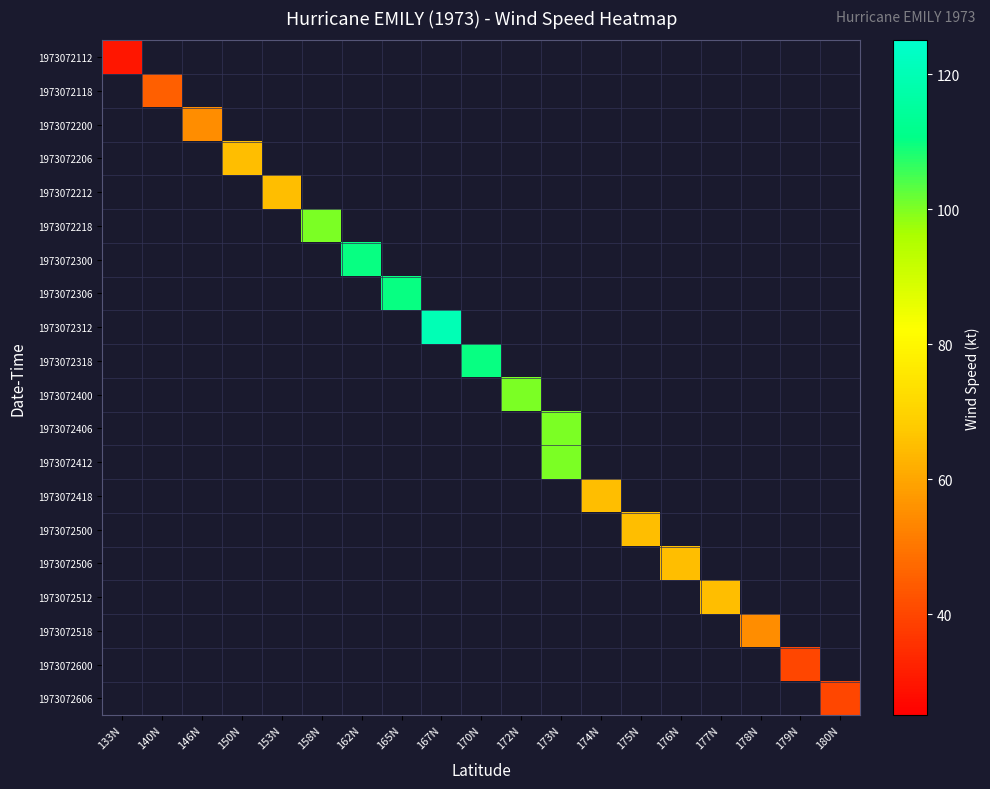

Is the value of 1973072500 at 180N greater than the value of 1973072600 at 165N?

No